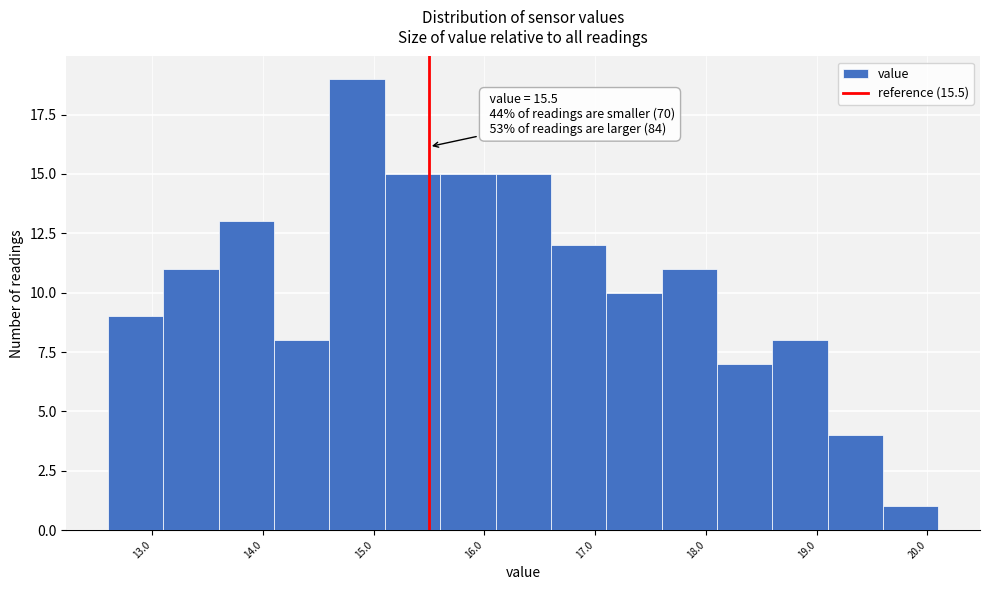

Over which range of the x-axis is the bar tallest?

14.6 to 15.1